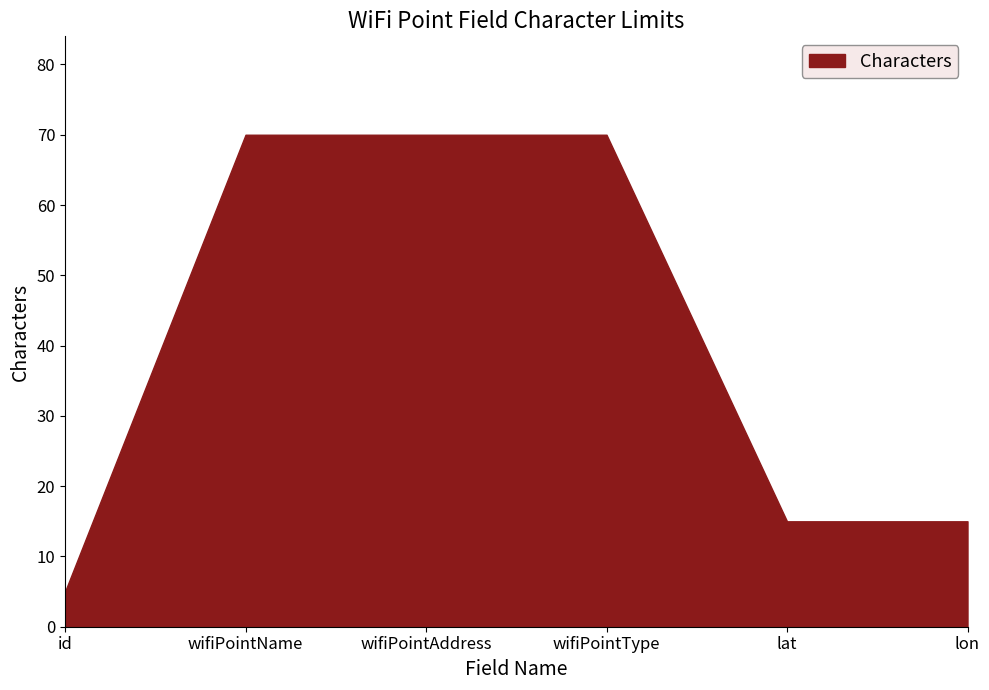

The value at lon is 7. True or false?

False